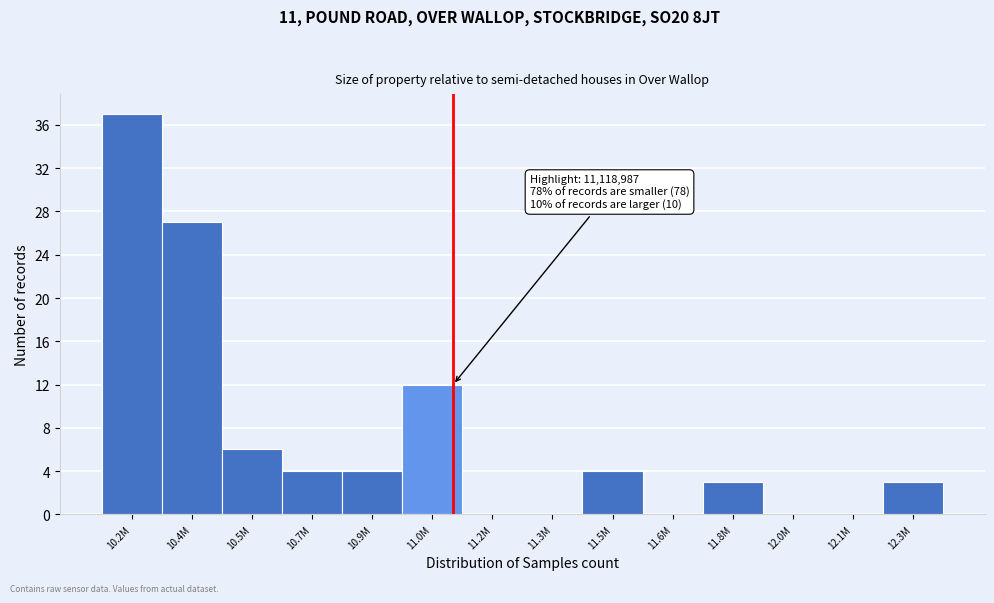

Reading left to right, transcribe all the data shown in this chart.

10.2M=37	10.4M=27	10.5M=6	10.7M=4	10.9M=4	11.0M=12	11.2M=0	11.3M=0	11.5M=4	11.6M=0	11.8M=3	12.0M=0	12.1M=0	12.3M=3